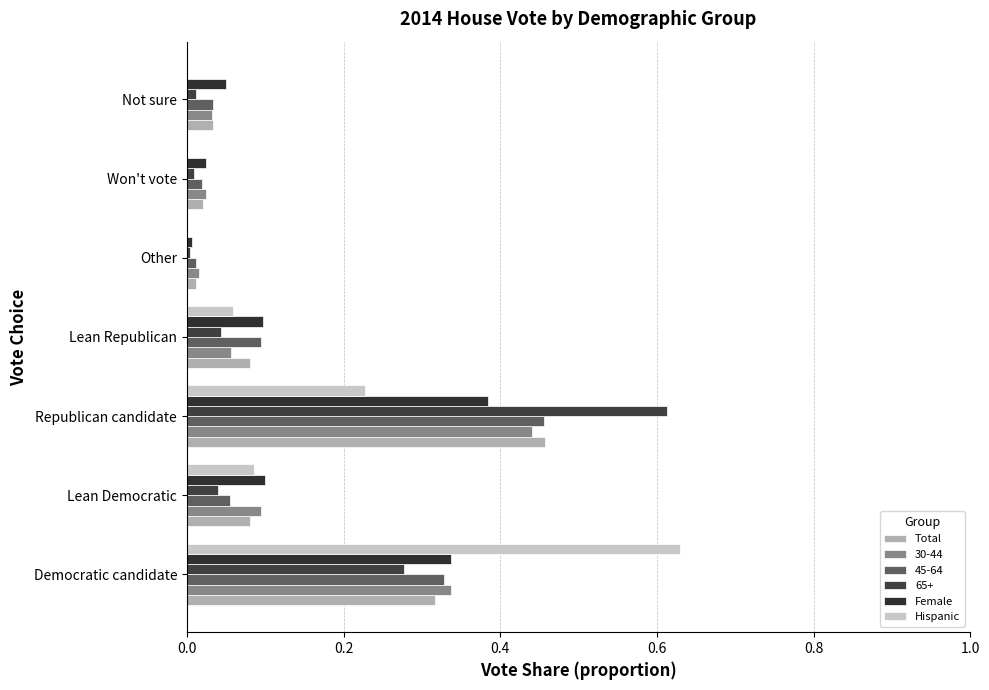

Count the number of data series in this chart.

6